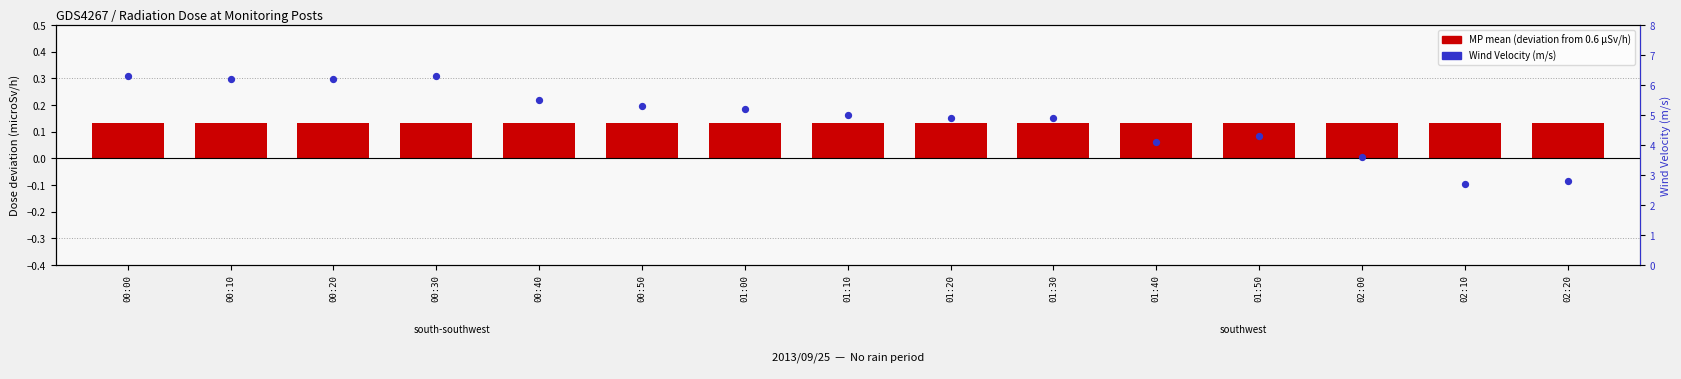

At which category is the sum across all series the highest?

00:00